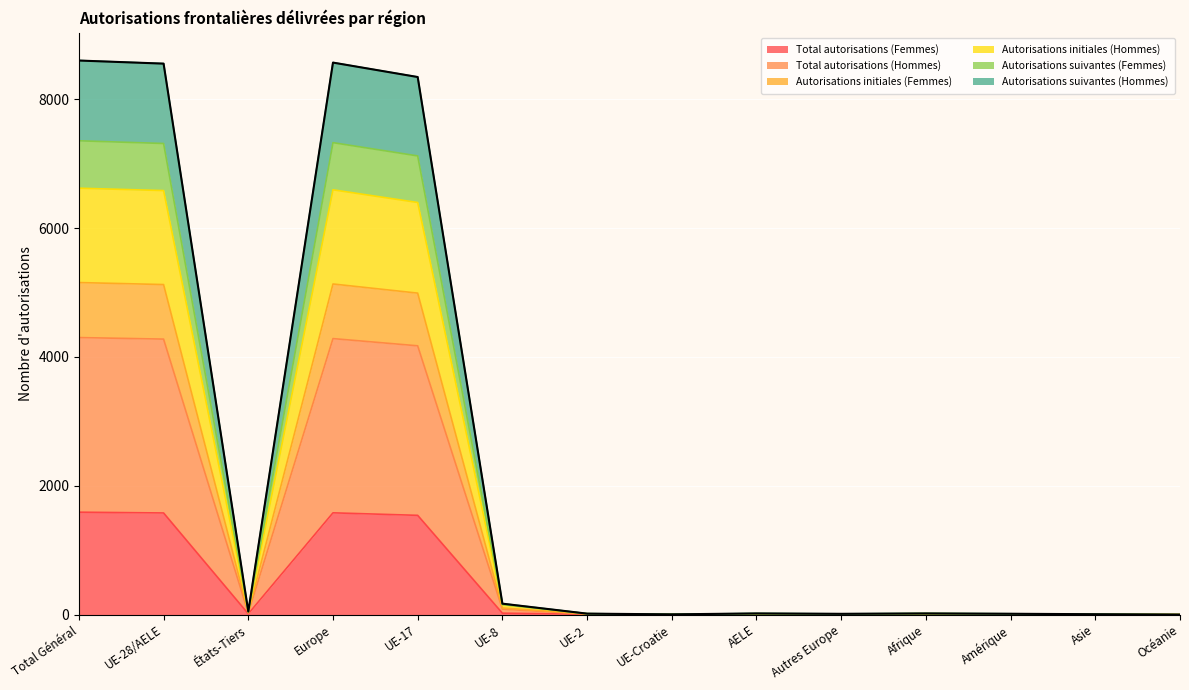

What is the maximum value for Total autorisations (Femmes)?

1590